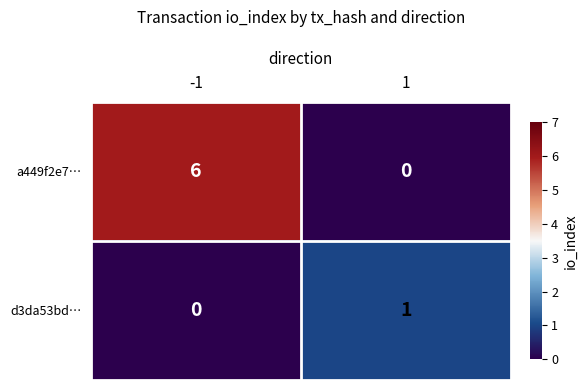

True or false: d3da53bd… has a value of 1 at 1.

True